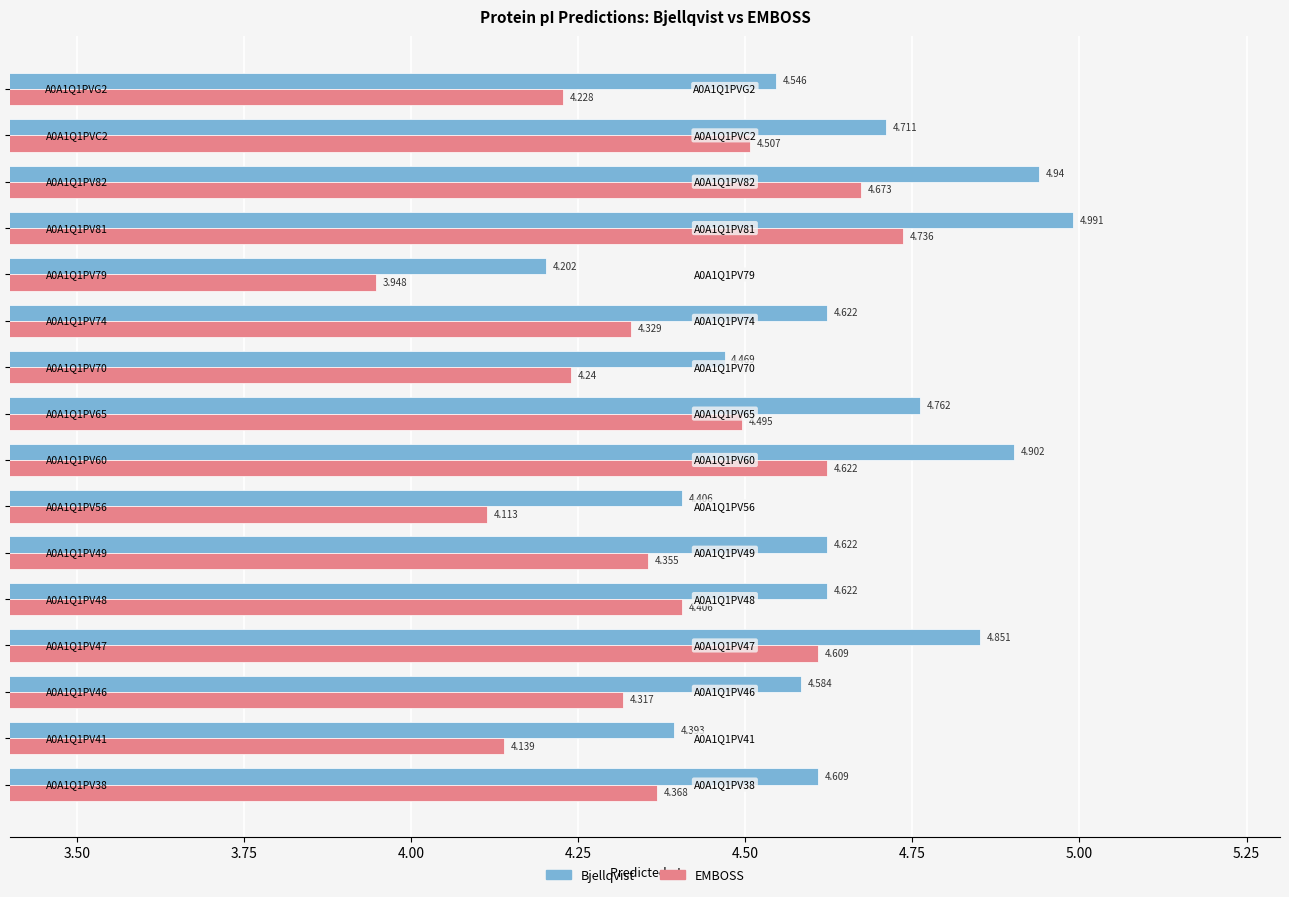

Which series has the largest total across all categories?

Bjellqvist